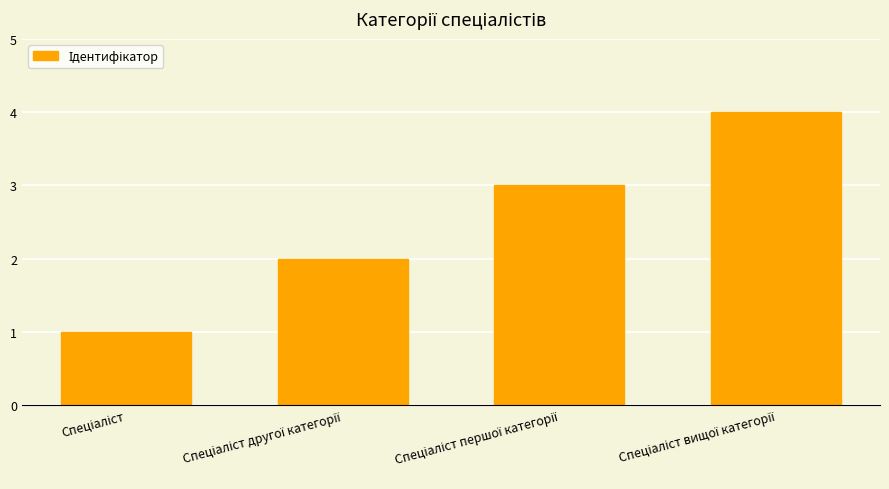

What is the sum of all values?

10